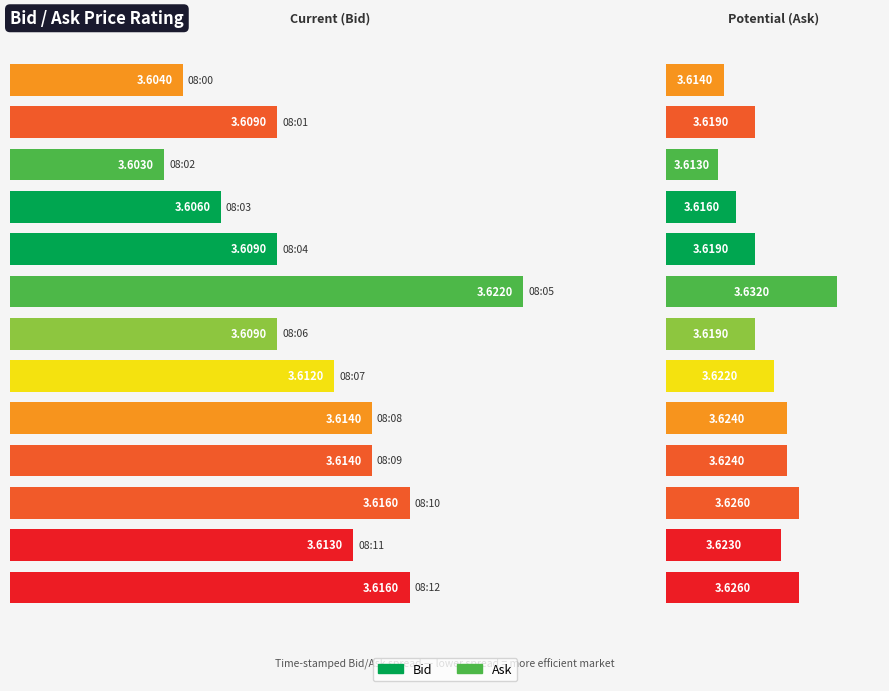

What is the total value across all series at 08:04?

7.2